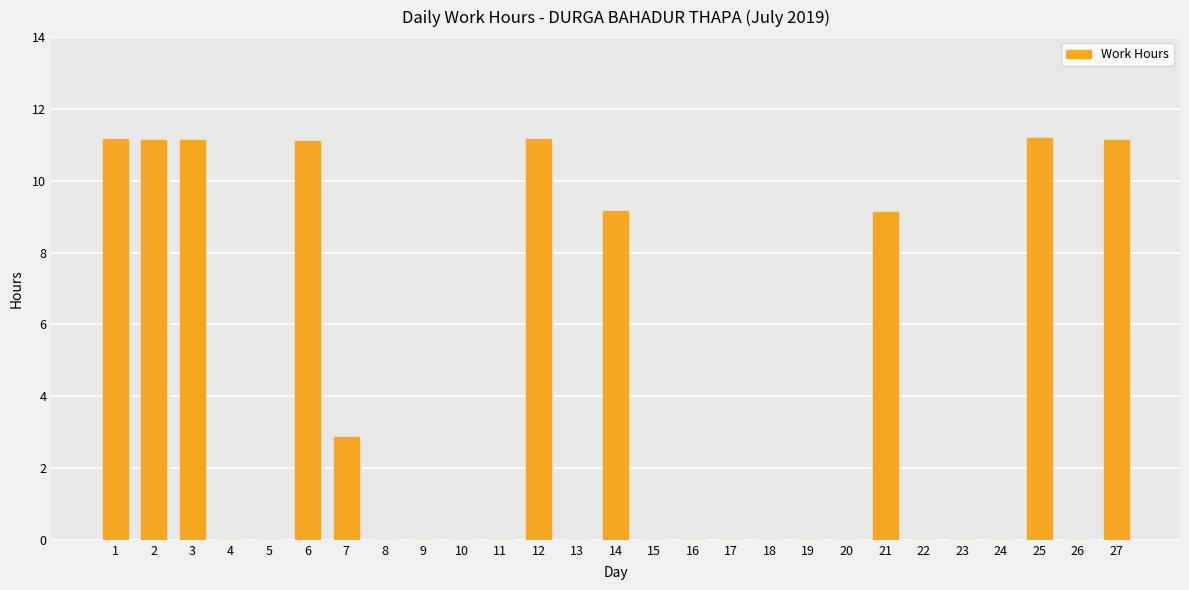

Between 21 and 16, which is larger?

21